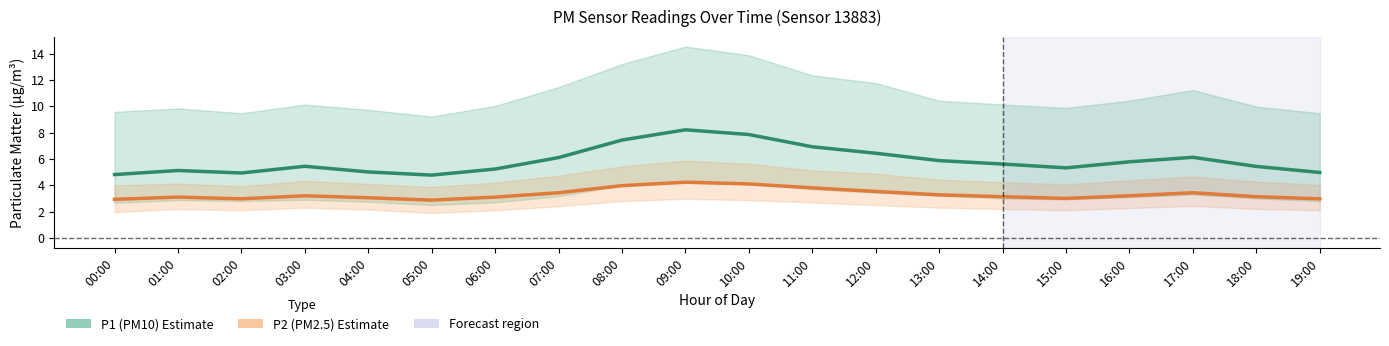

The P2 (PM2.5) series shows 5.1 at 11:00. True or false?

False